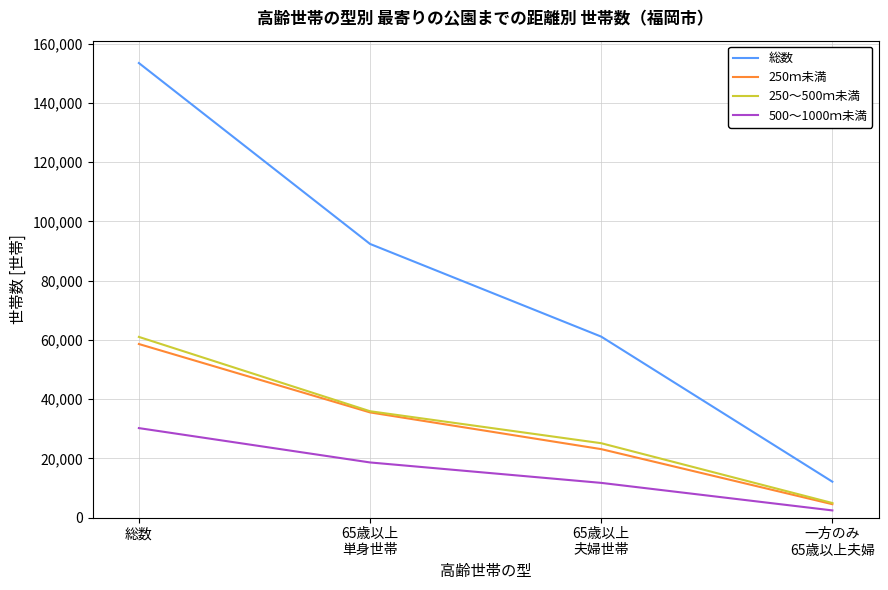

Reading left to right, transcribe all the data shown in this chart.

総数: 総数=153500	65歳以上
単身世帯=92400	65歳以上
夫婦世帯=61100	一方のみ
65歳以上夫婦=12100
250ｍ未満: 総数=58600	65歳以上
単身世帯=35500	65歳以上
夫婦世帯=23100	一方のみ
65歳以上夫婦=4500
250～500ｍ未満: 総数=61000	65歳以上
単身世帯=35900	65歳以上
夫婦世帯=25100	一方のみ
65歳以上夫婦=4900
500～1000ｍ未満: 総数=30200	65歳以上
単身世帯=18600	65歳以上
夫婦世帯=11700	一方のみ
65歳以上夫婦=2400